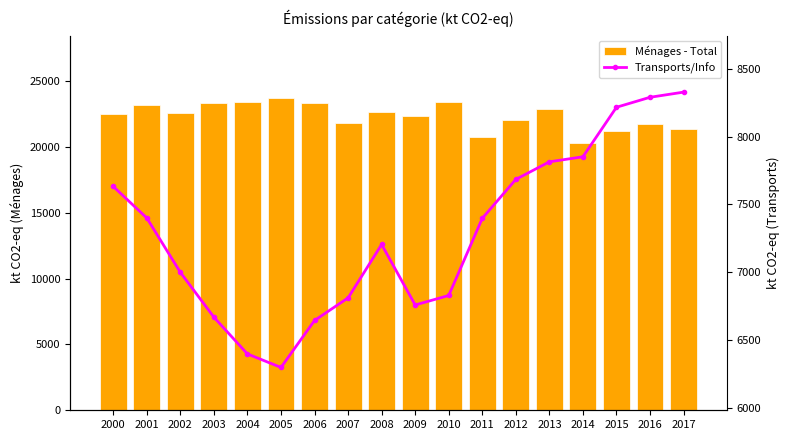

Reading left to right, extract all data points from this chart.

Ménages - Total: 22508.9	23160.4	22534.0	23306.3	23432.5	23708.8	23329.3	21836.0	22635.0	22377.2	23381.5	20737.8	22009.2	22856.4	20307.4	21192.2	21716.7	21352.4
Transports/Info: 7632.4	7400.6	7000.9	6671.1	6400.6	6301.6	6647.0	6813.2	7205.8	6761.1	6830.7	7398.1	7684.6	7813.8	7850.9	8215.1	8288.4	8326.4